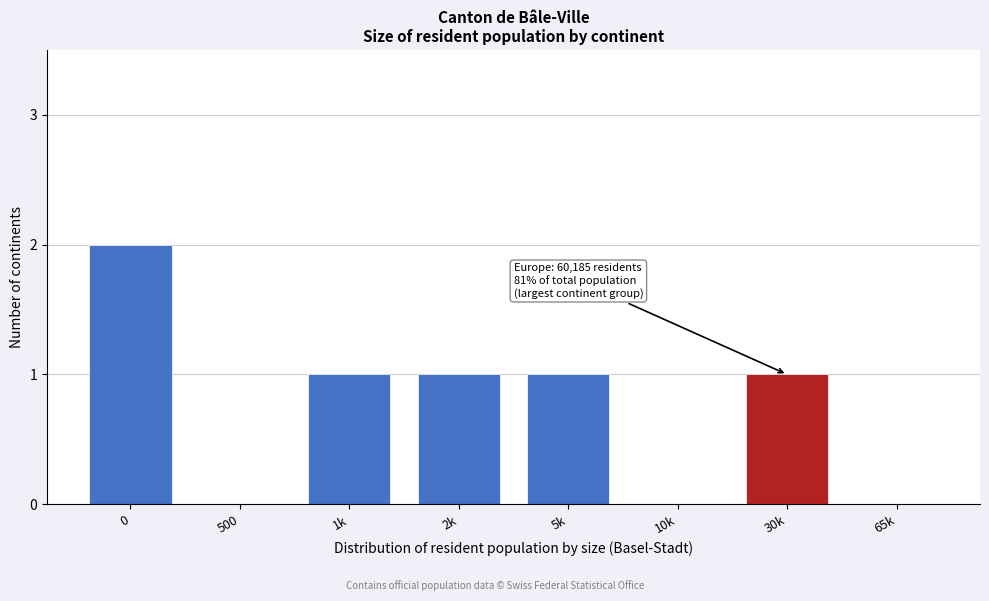

Reading left to right, transcribe all the data shown in this chart.

0=2	500=0	1k=1	2k=1	5k=1	10k=0	30k=1	65k=0